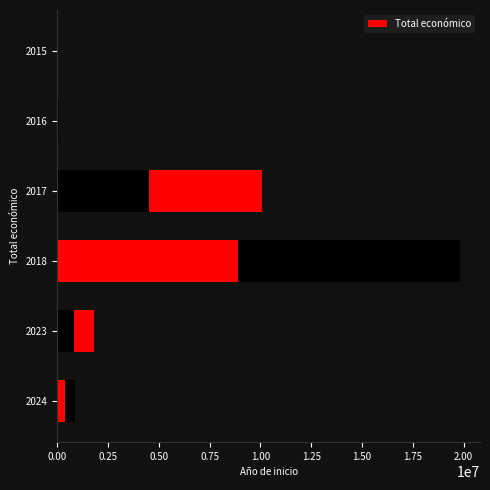

What is the average value?

5448542